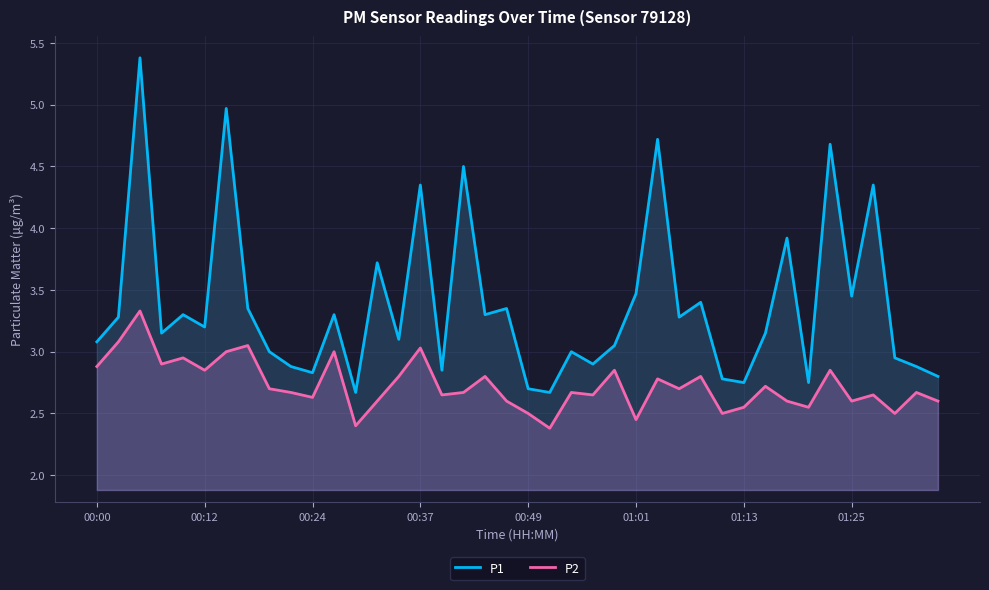

Rank the series by their maximum value, from highest to lowest.

P1, P2